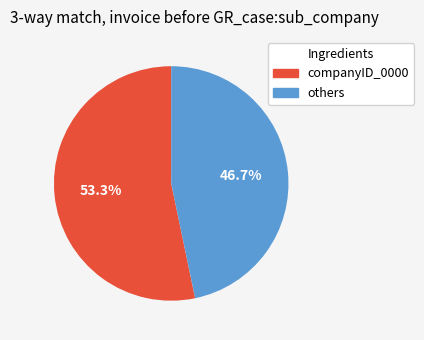

Is there any slice that represents more than half of the pie?

Yes